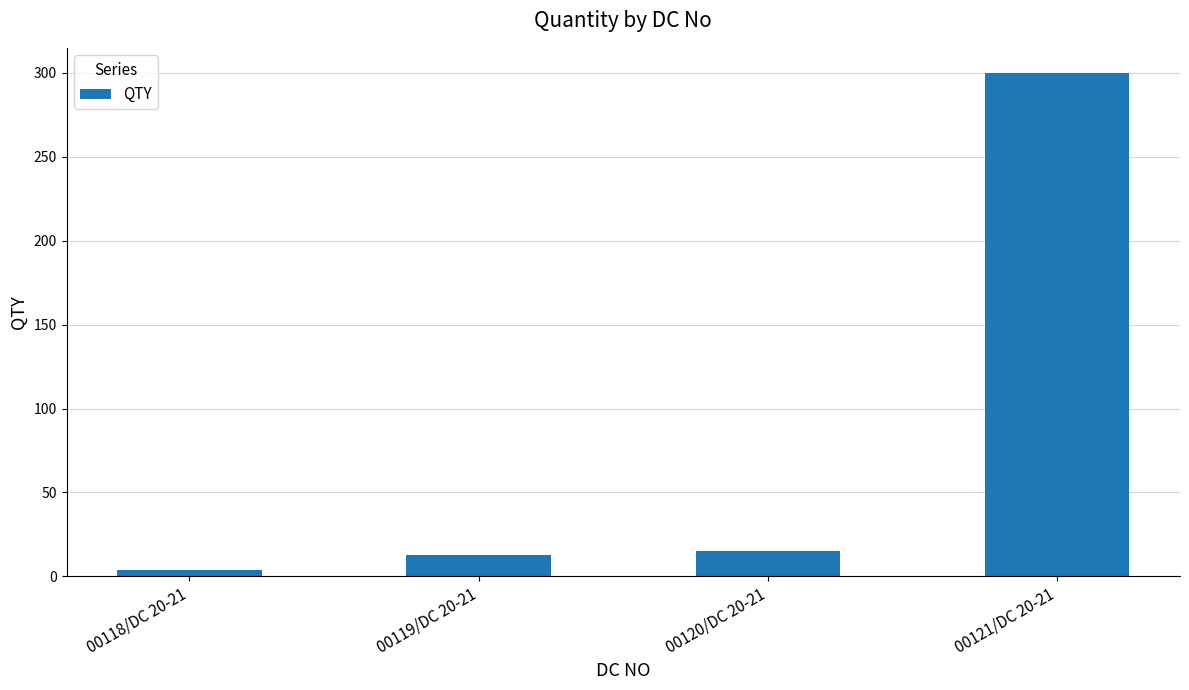

Is it true that the value at 00120/DC 20-21 is 15?

True